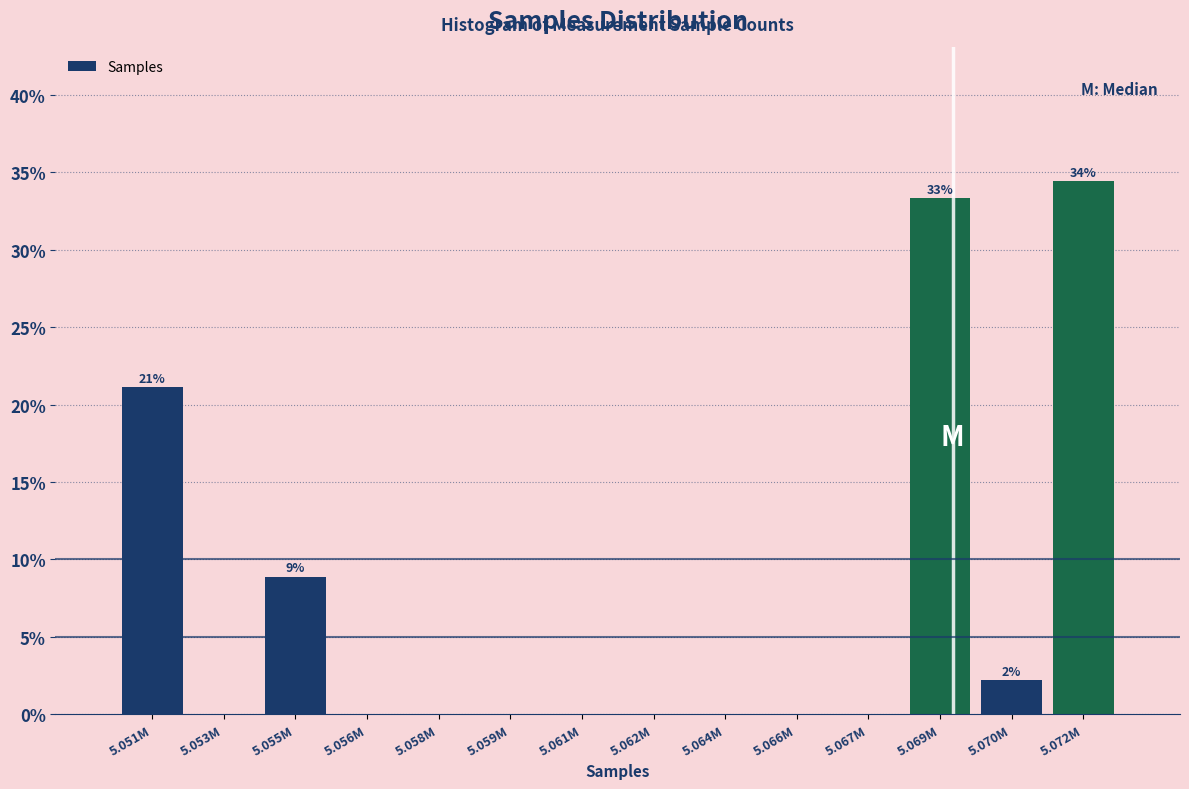

Reading right to left, transcribe all the data shown in this chart.

5.072M=34.4	5.070M=2.2	5.069M=33.3	5.067M=0.0	5.066M=0.0	5.064M=0.0	5.062M=0.0	5.061M=0.0	5.059M=0.0	5.058M=0.0	5.056M=0.0	5.055M=8.9	5.053M=0.0	5.051M=21.1